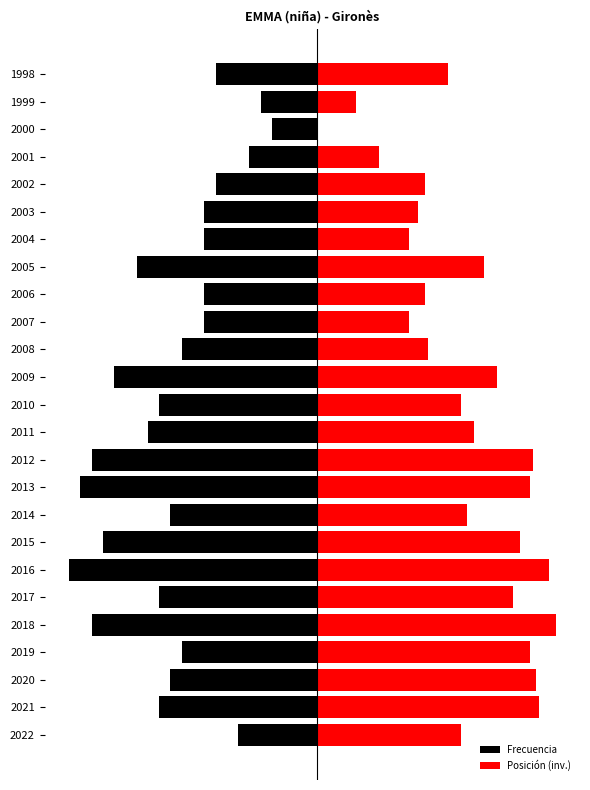

Are the bars horizontal?

Yes